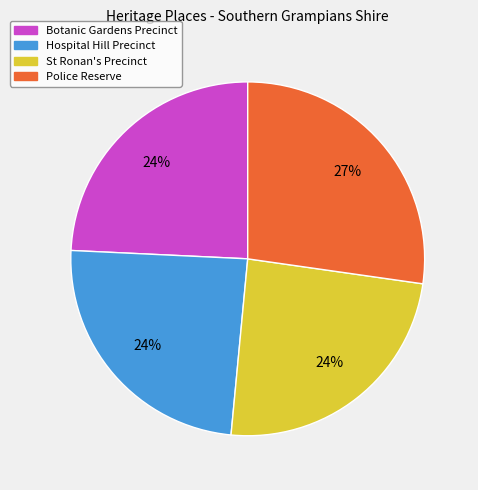

To the nearest percent, what is the average slice percentage?

25%